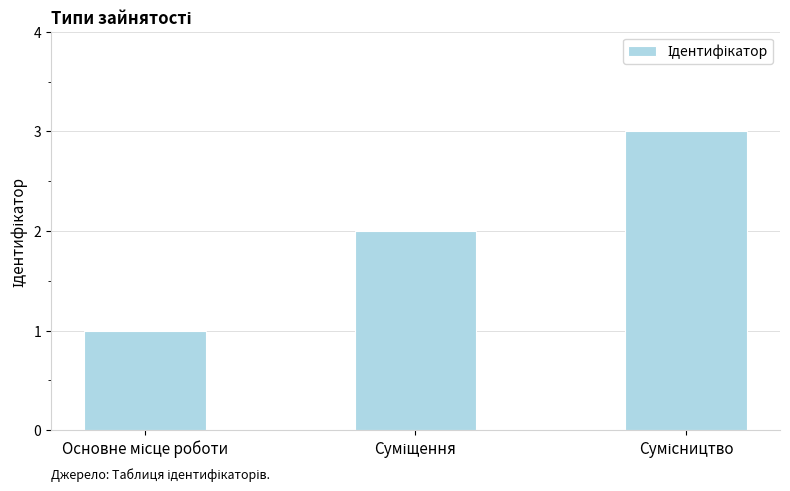

Does the chart contain any negative values?

No